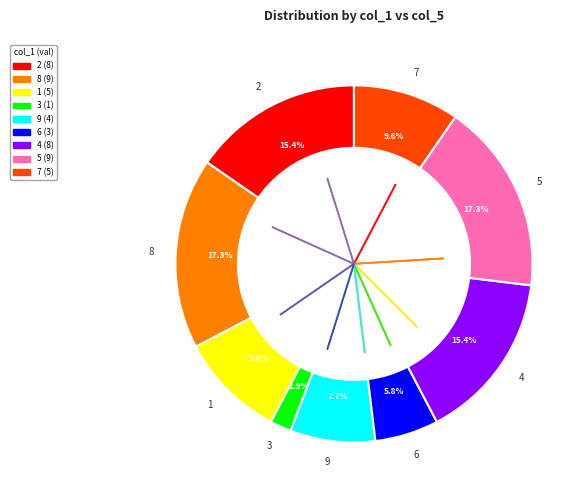

How much of the chart is everything except 7?

90.4%